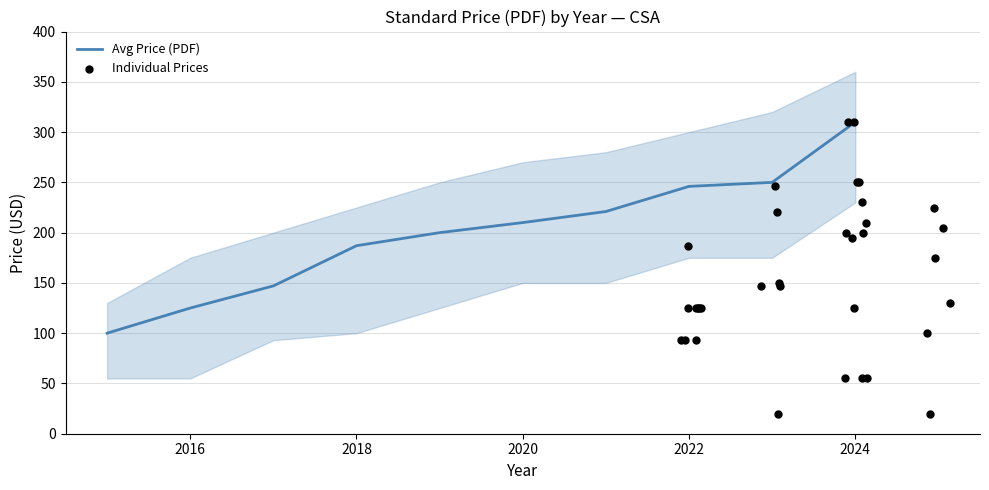

Which series has the largest total across all categories?

upper